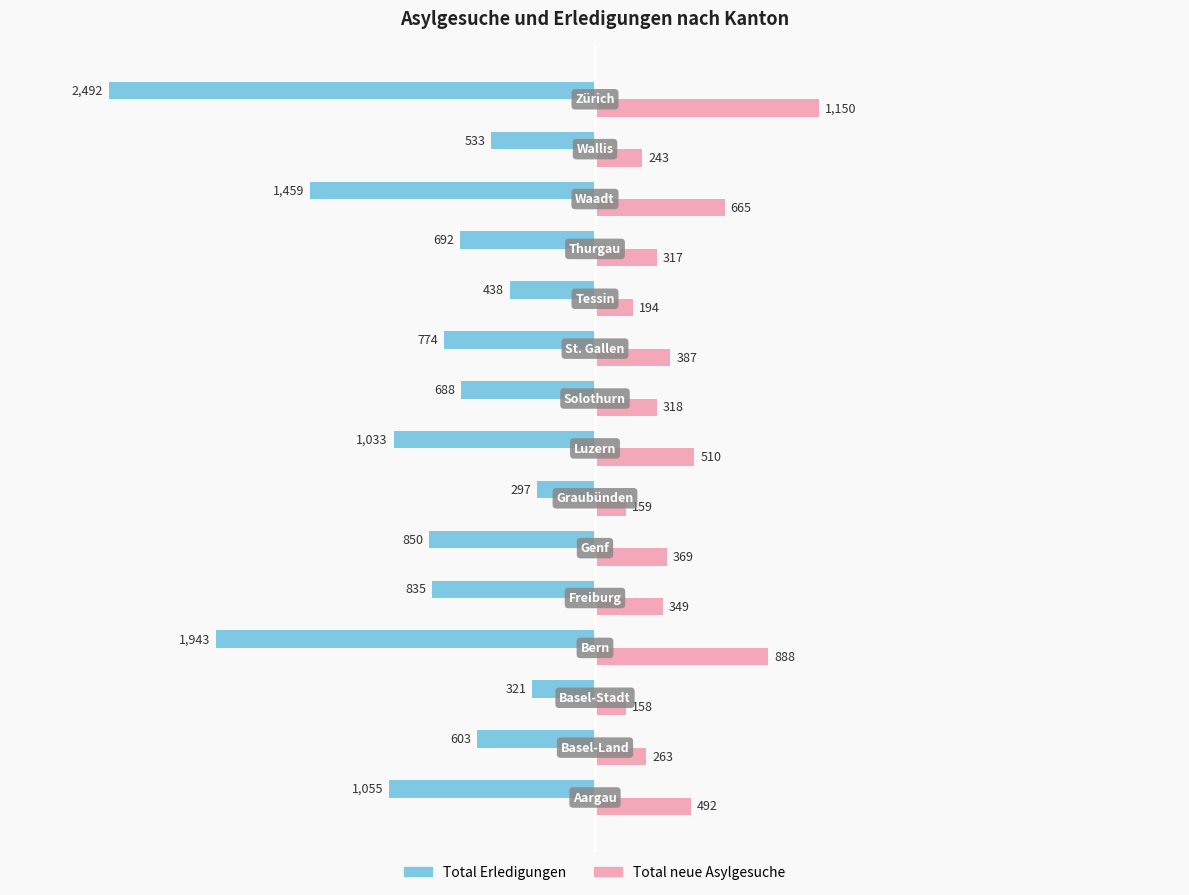

What are all the series names shown in the legend?

Total Erledigungen, Total neue Asylgesuche